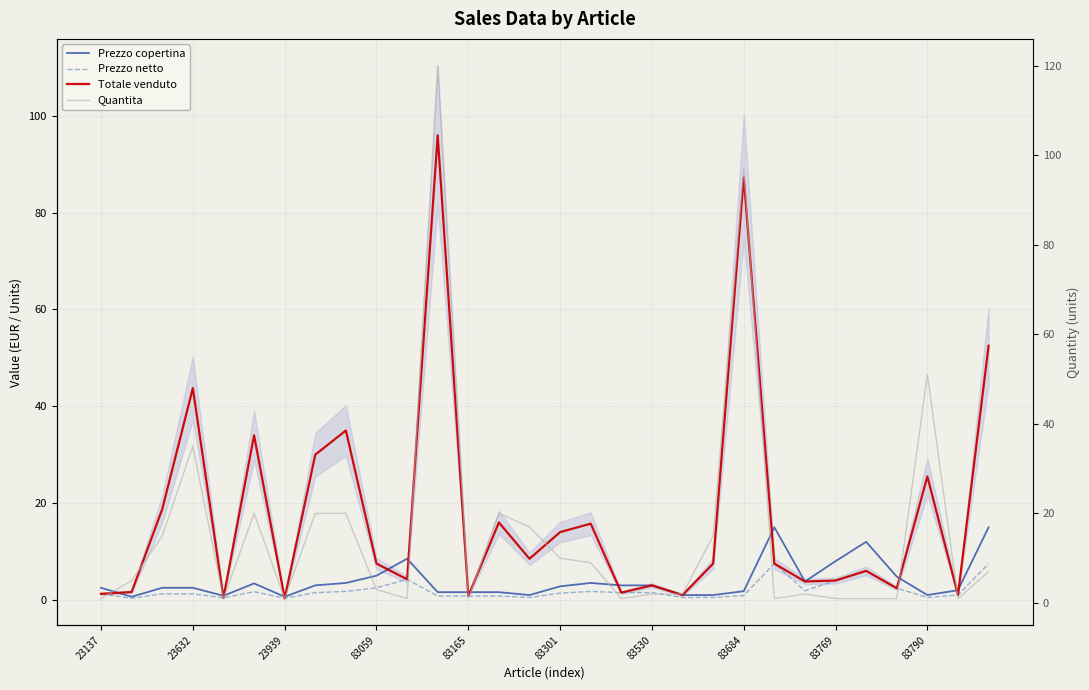

Between 27 and 22, which is larger?

22